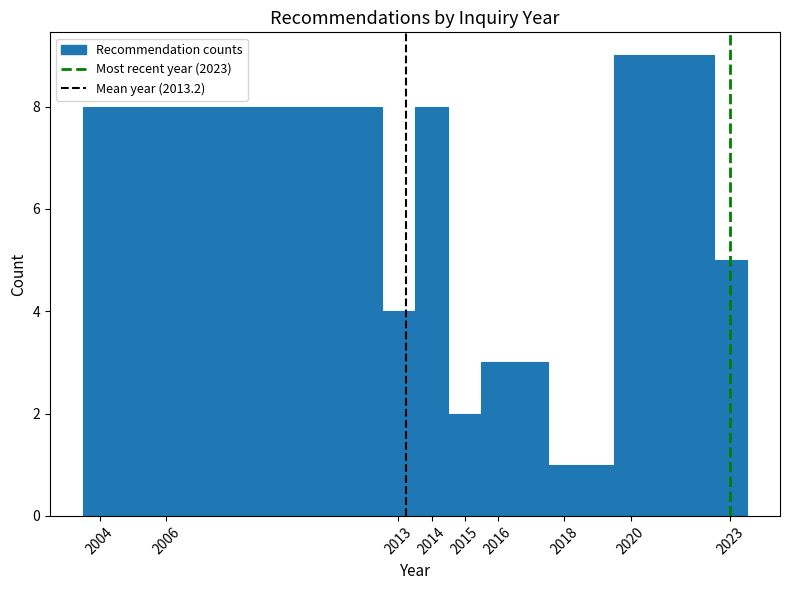

Reading left to right, transcribe this chart: for each bar, give the range it covers on the x-axis and its height. The values are not printed on the chart, so give them approximately, as read against the axis.

2003.5 to 2005.5: 8
2005.5 to 2012.5: 8
2012.5 to 2013.5: 4
2013.5 to 2014.5: 8
2014.5 to 2015.5: 2
2015.5 to 2017.5: 3
2017.5 to 2019.5: 1
2019.5 to 2022.5: 9
2022.5 to 2023.5: 5